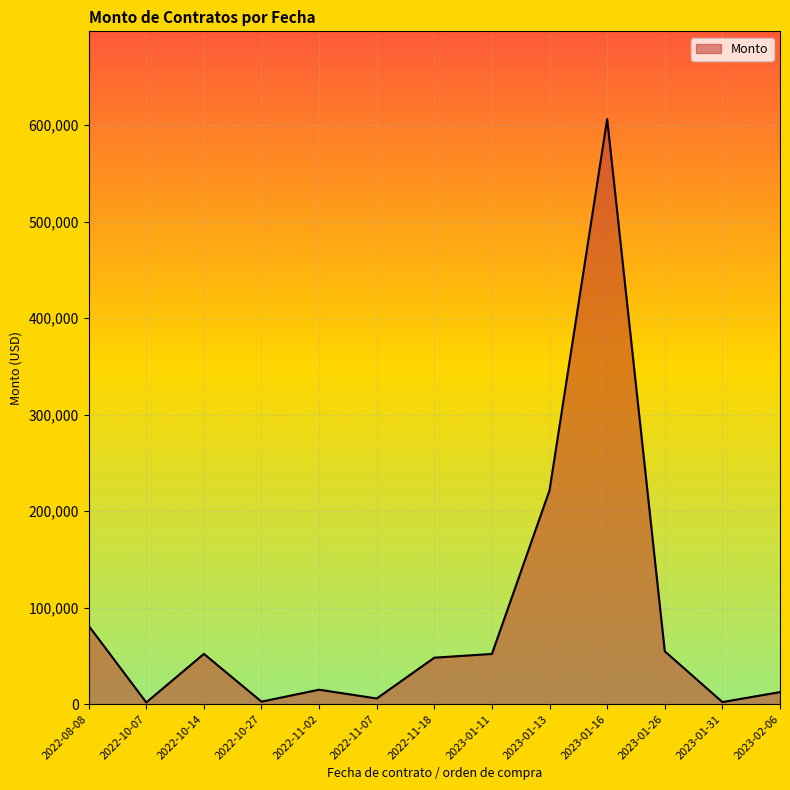

What is the average value?

88940.8